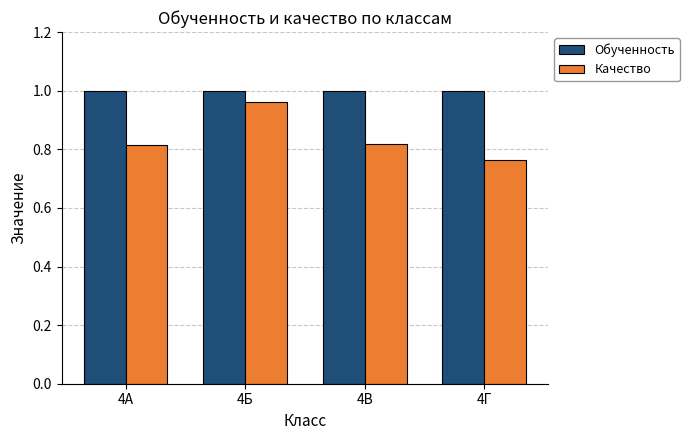

The value of Качество at 4Б is 1.0. True or false?

True